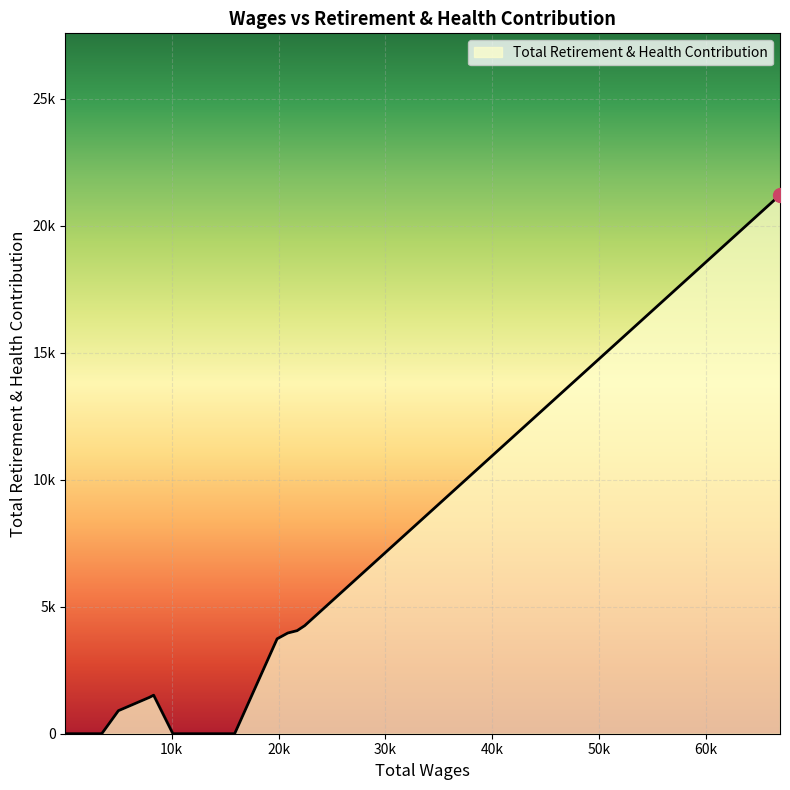

Is this an area chart (filled region under the line)?

Yes